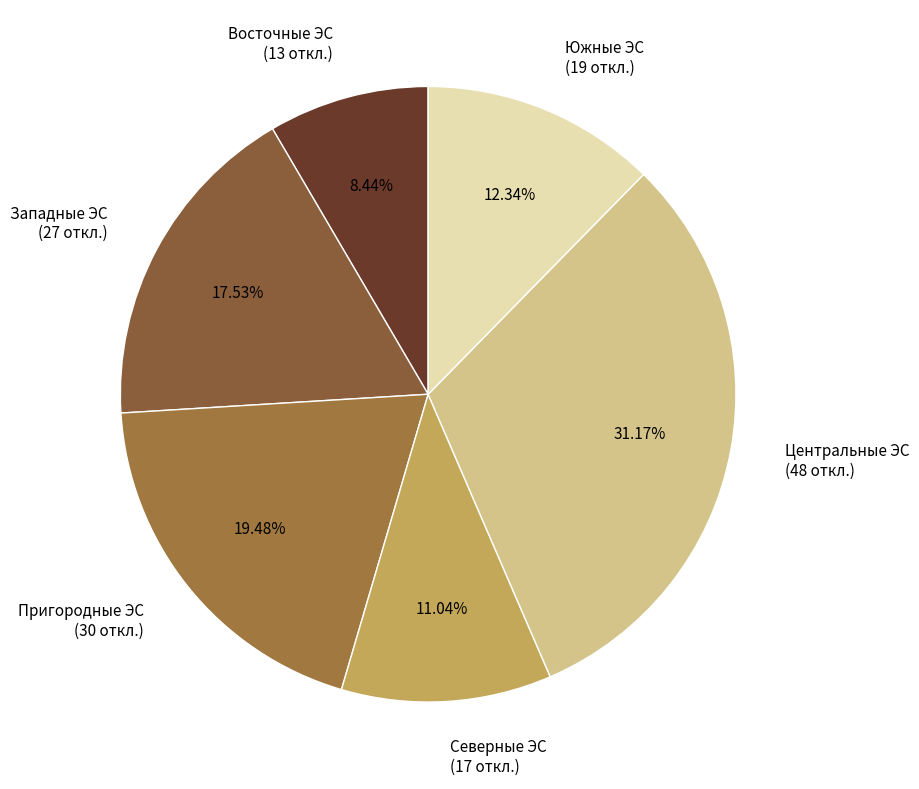

Between Северные ЭС and Пригородные ЭС, which is larger?

Пригородные ЭС